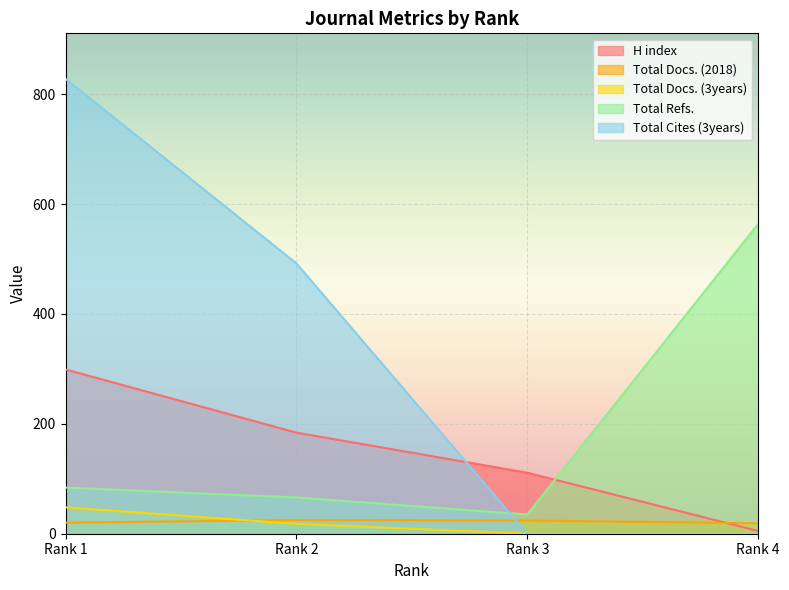

Reading left to right, list all the values displayed in this chart.

H index: Rank 1=299	Rank 2=184	Rank 3=111	Rank 4=5
Total Docs. (2018): Rank 1=20	Rank 2=25	Rank 3=24	Rank 4=19
Total Docs. (3years): Rank 1=48	Rank 2=18	Rank 3=0	Rank 4=0
Total Refs.: Rank 1=84	Rank 2=66	Rank 3=35	Rank 4=564
Total Cites (3years): Rank 1=828	Rank 2=492	Rank 3=0	Rank 4=0